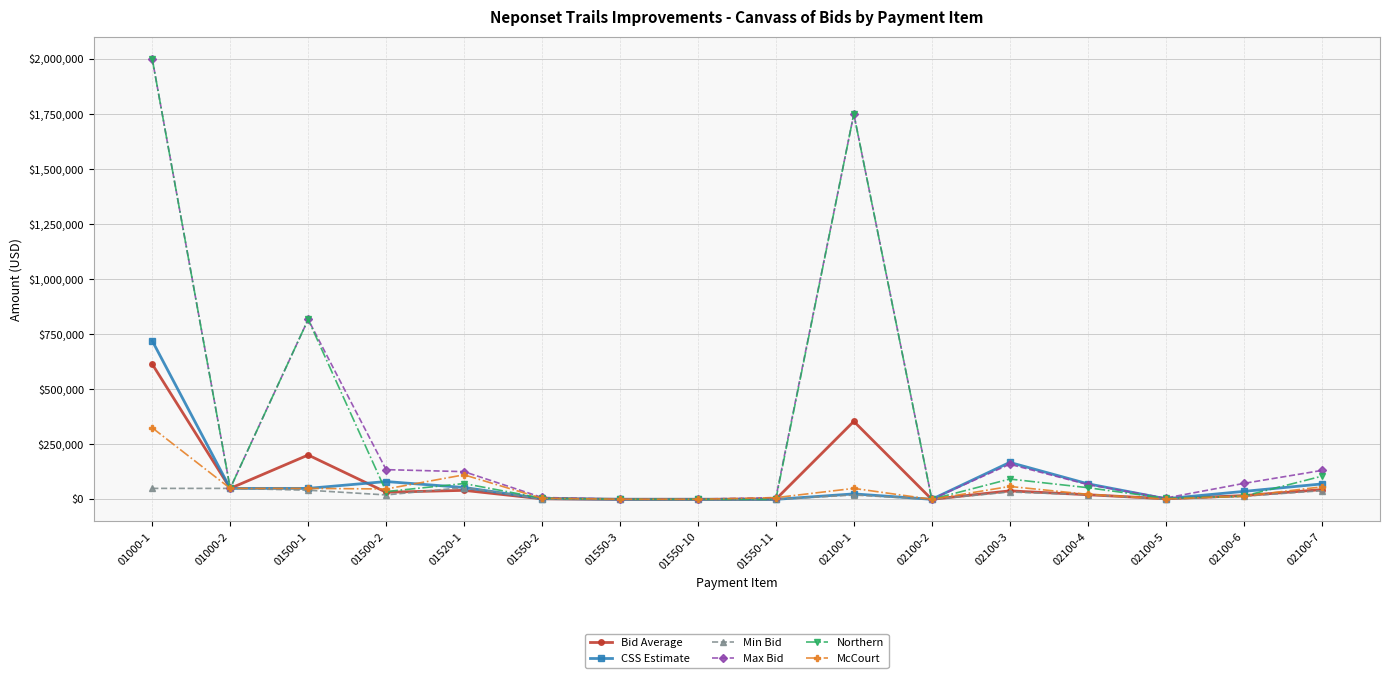

What is the minimum value for Max Bid?

650.0